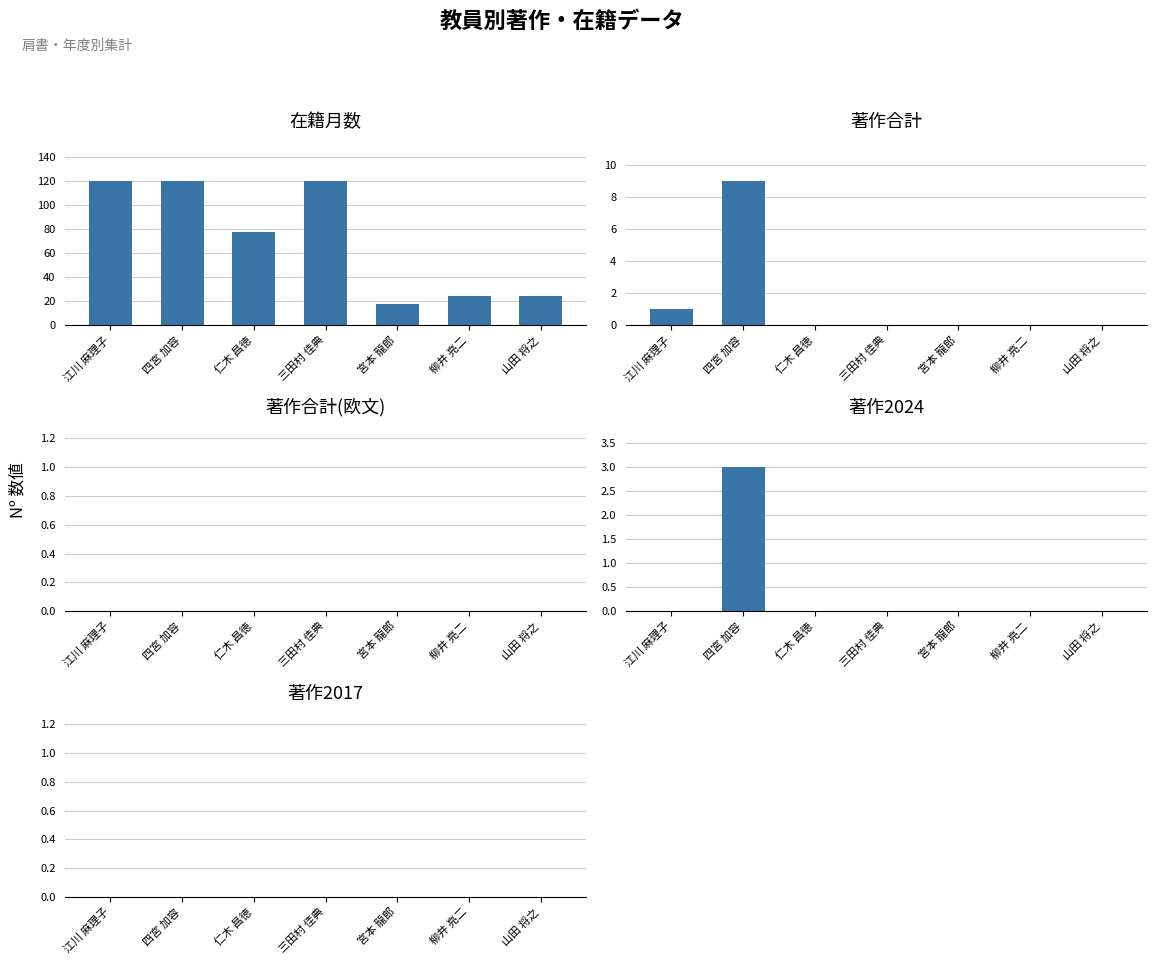

Reading left to right, transcribe all the data shown in this chart.

在籍月数: 120	120	78	120	18	24	24
著作合計: 1	9	0	0	0	0	0
著作合計(欧文): 0	0	0	0	0	0	0
著作2024: 0	3	0	0	0	0	0
著作2017: 0	0	0	0	0	0	0